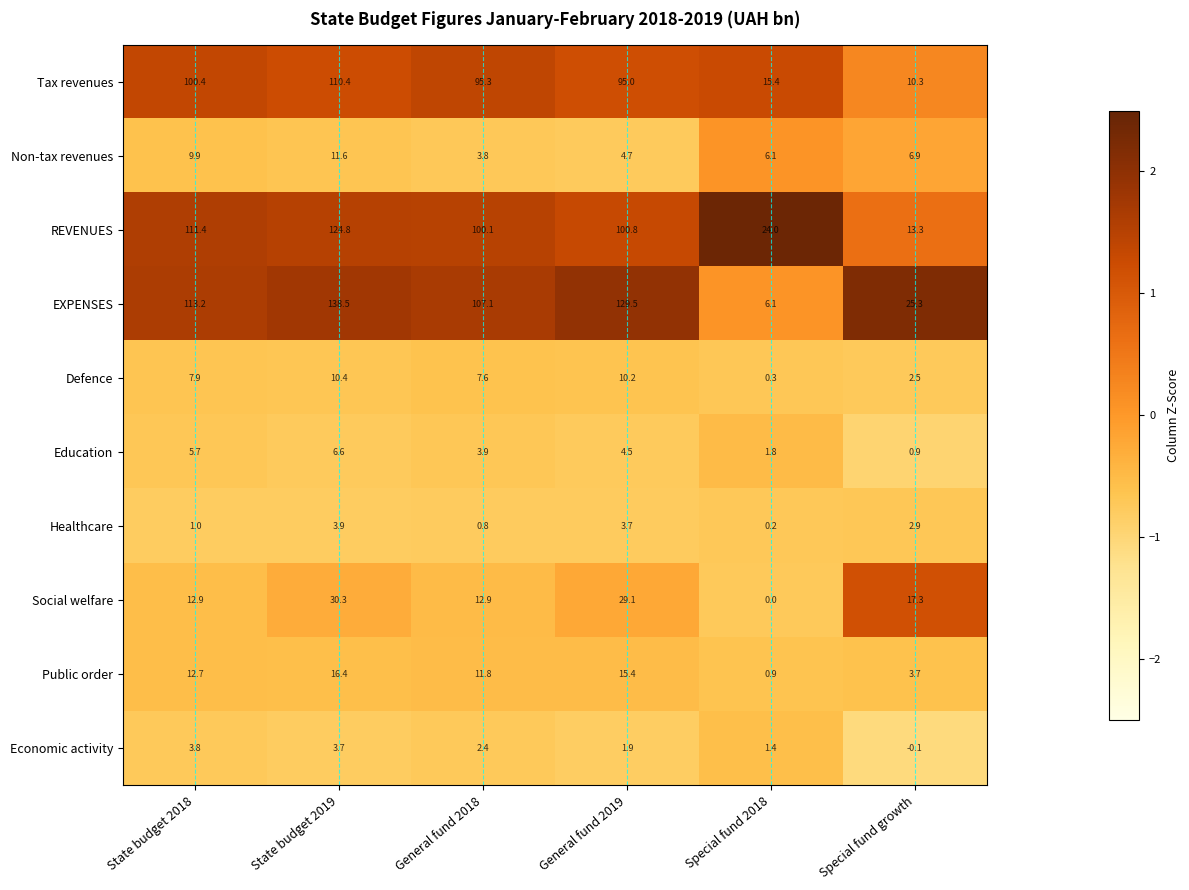

Is it true that Economic activity equals 1.4 at Special fund 2018?

True